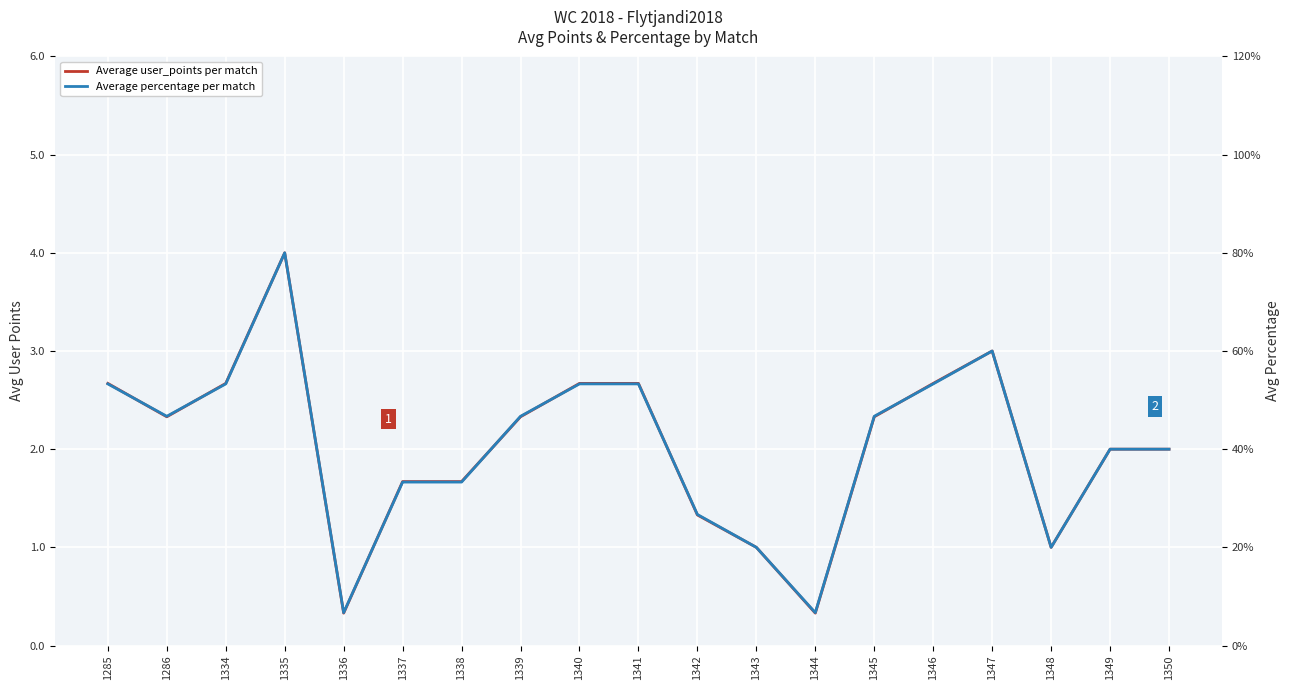

True or false: Average percentage per match has more than 2 points higher than both neighbors.

False